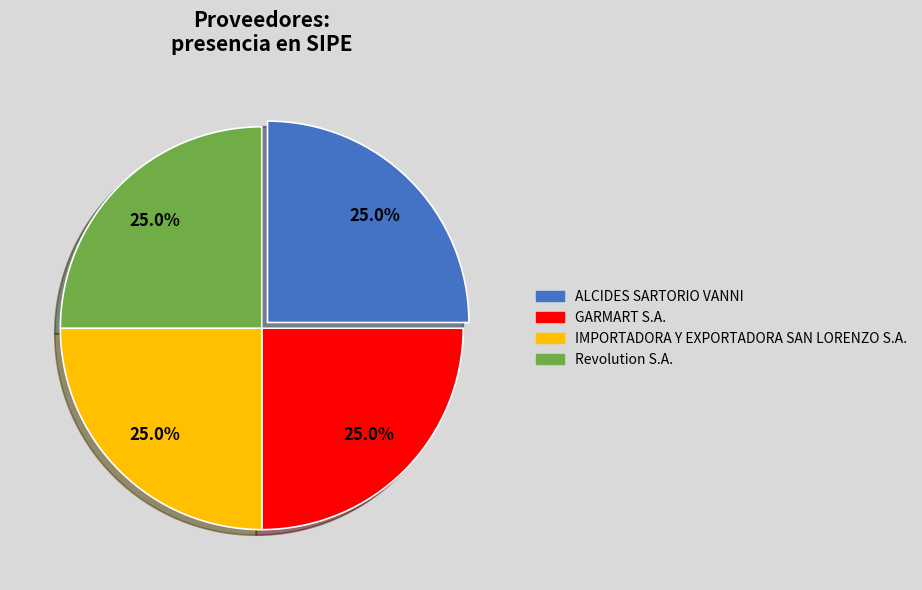

Is there any slice that represents more than half of the pie?

No